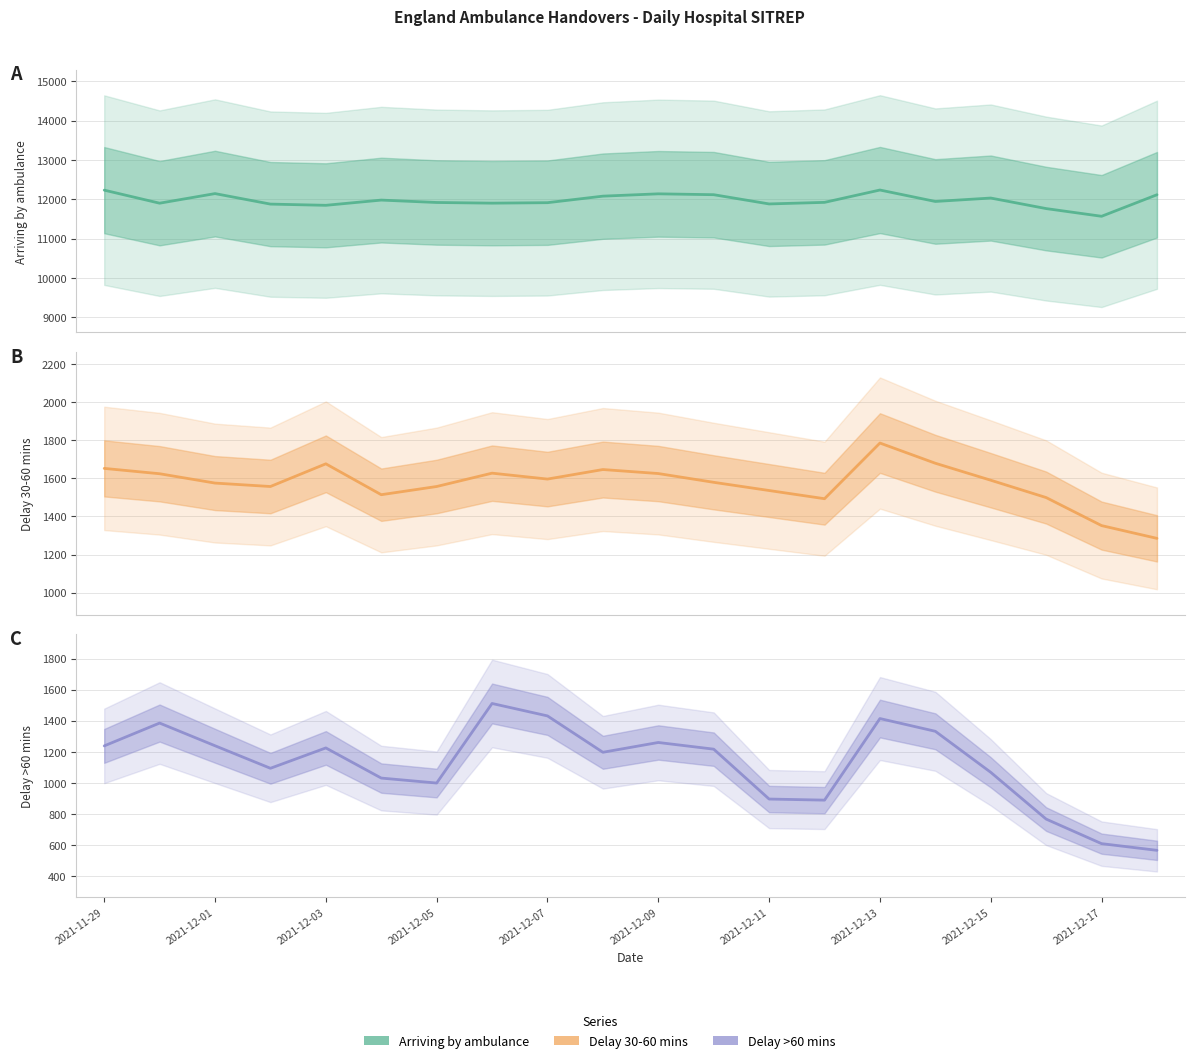

Does the chart have visible grid lines?

Yes